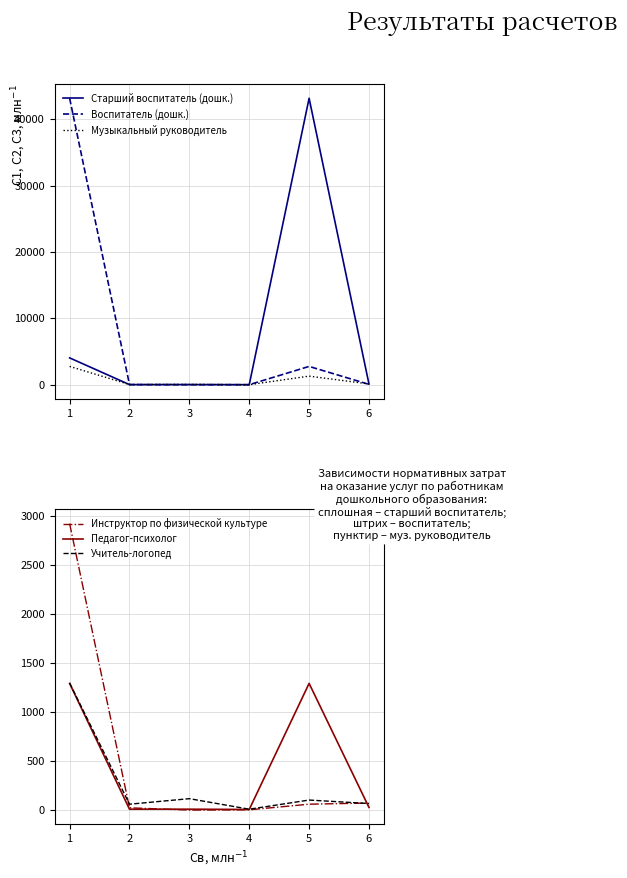

Is it true that Педагог-психолог equals 5.5 at 1?

False